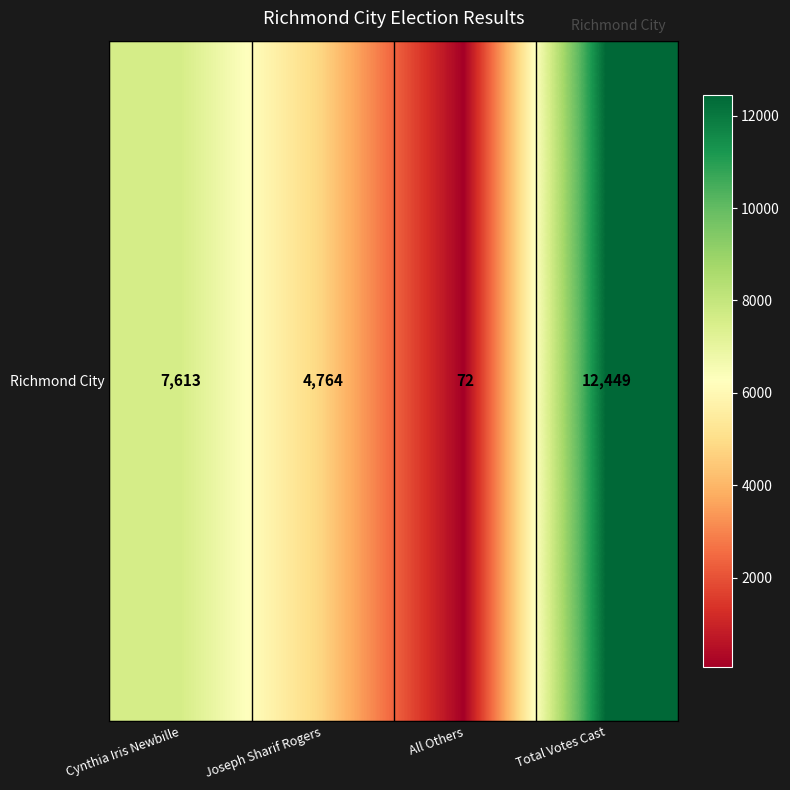

What is the smallest value displayed?

72